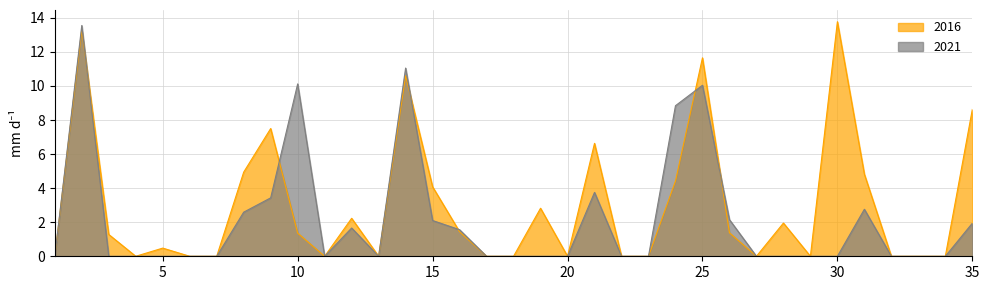

The 2016 series shows 1.3 at 3. True or false?

True